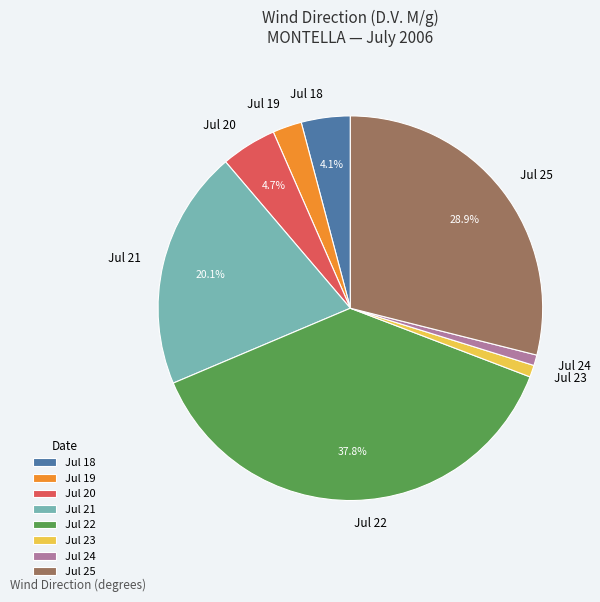

What is the largest slice in the pie chart?

Jul 22